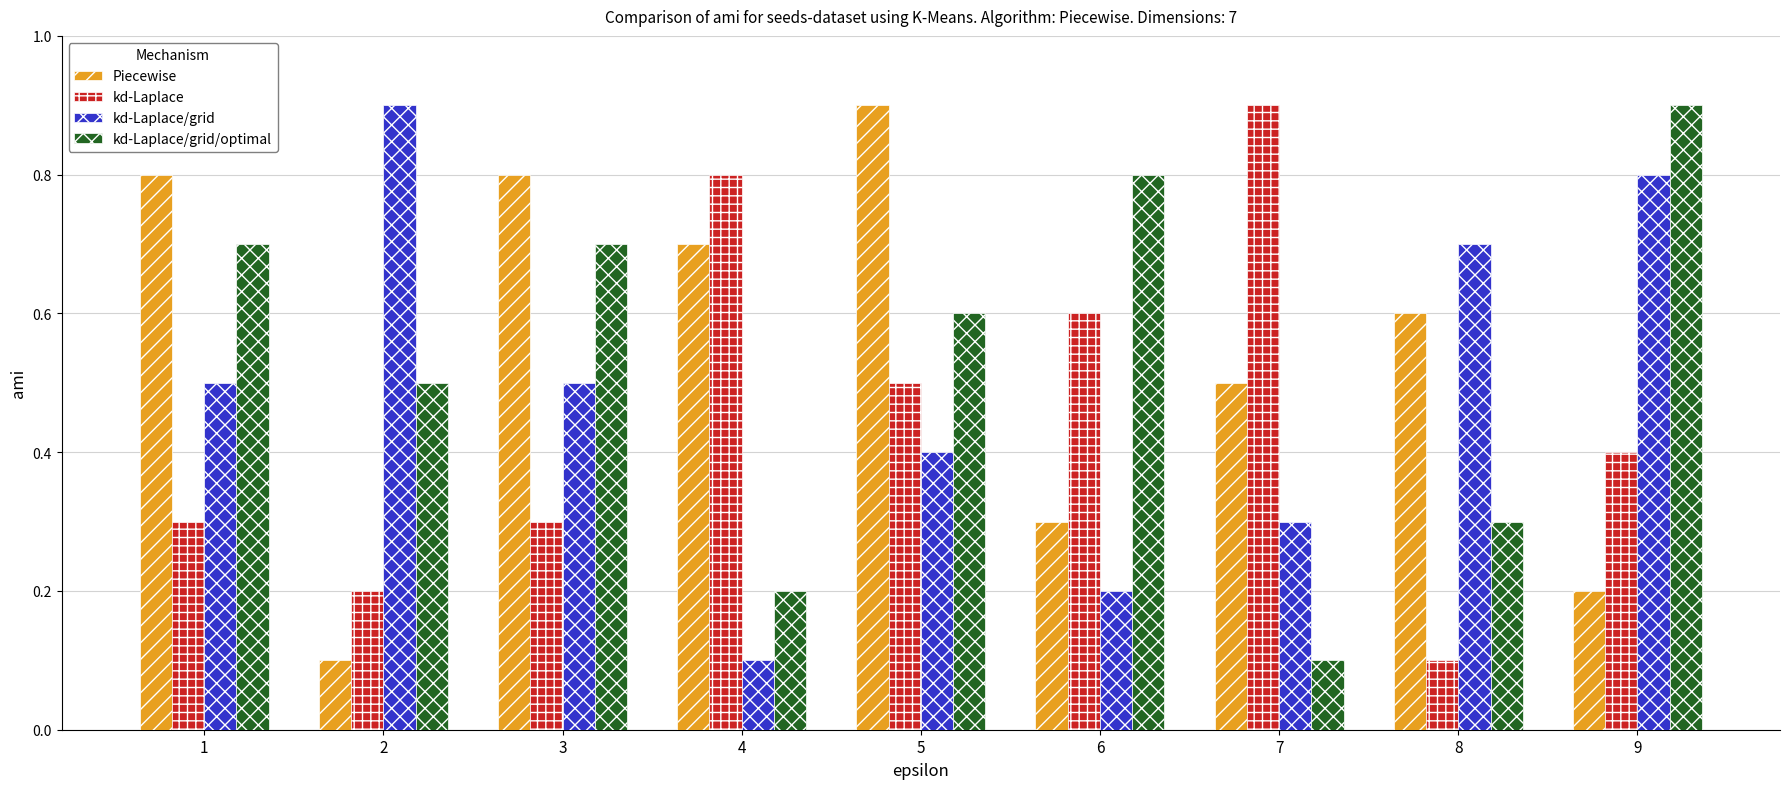

Reading right to left, list all the values displayed in this chart.

Piecewise: 9=0.2	8=0.6	7=0.5	6=0.3	5=0.9	4=0.7	3=0.8	2=0.1	1=0.8
kd-Laplace: 9=0.4	8=0.1	7=0.9	6=0.6	5=0.5	4=0.8	3=0.3	2=0.2	1=0.3
kd-Laplace/grid: 9=0.8	8=0.7	7=0.3	6=0.2	5=0.4	4=0.1	3=0.5	2=0.9	1=0.5
kd-Laplace/grid/optimal: 9=0.9	8=0.3	7=0.1	6=0.8	5=0.6	4=0.2	3=0.7	2=0.5	1=0.7